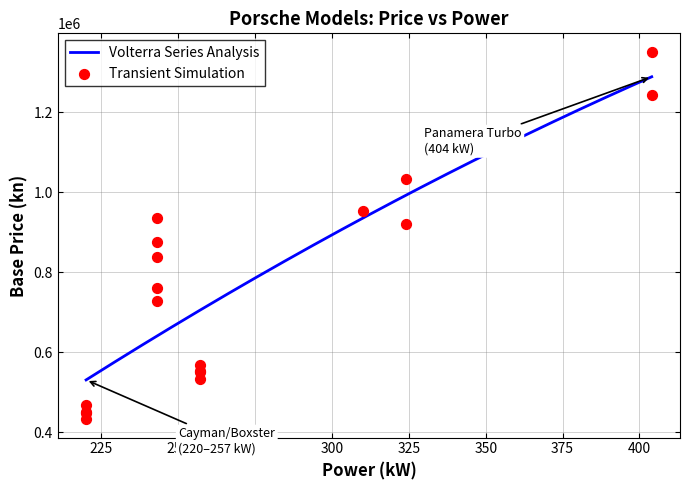

At how many categories does at least one series exceed 530836?

14